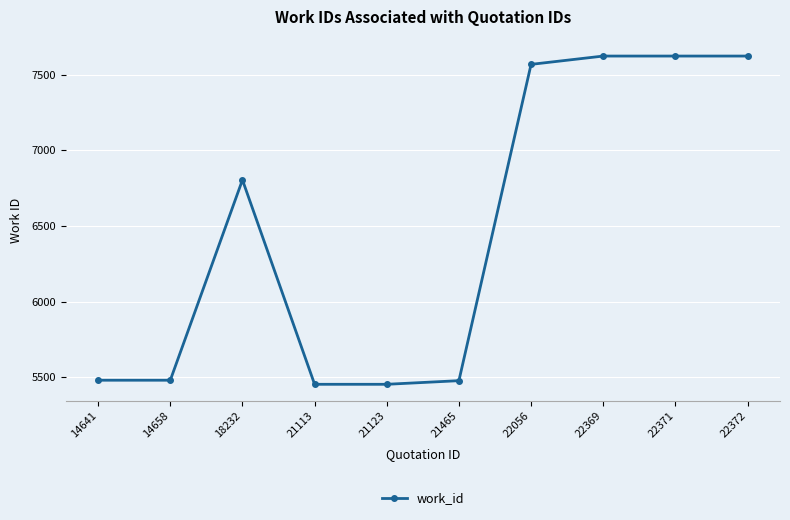

Where is the first local maximum?

18232